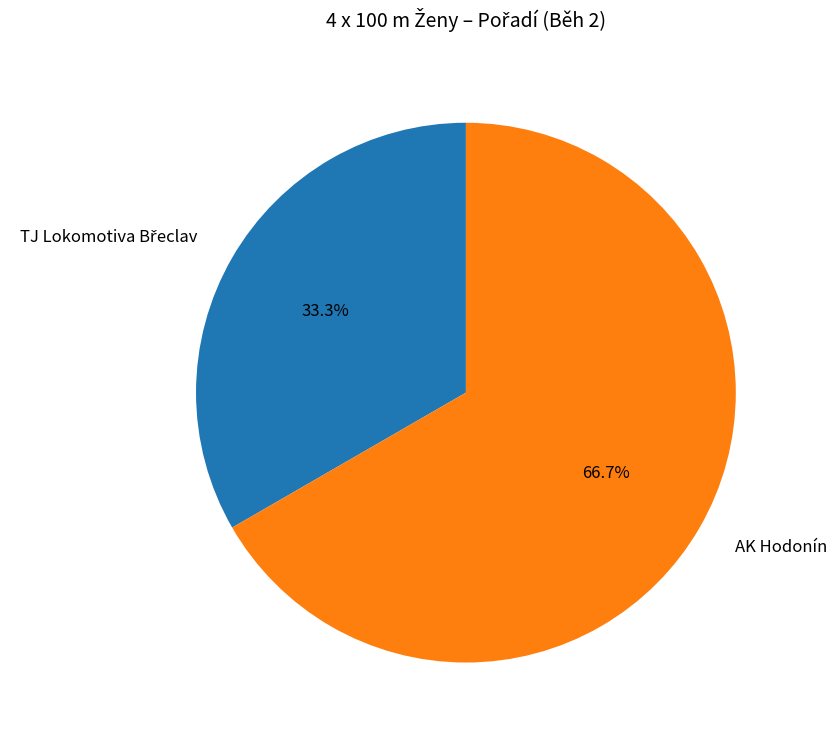

To the nearest percent, what is the difference between the largest and smallest slice percentages?

33%